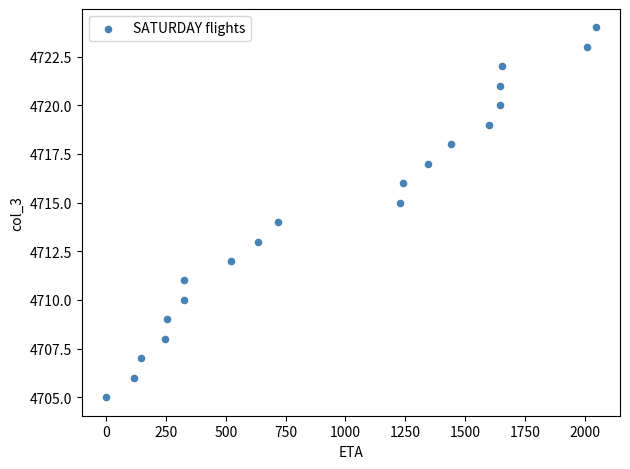

What is the range of Y values (max minus min)?

19